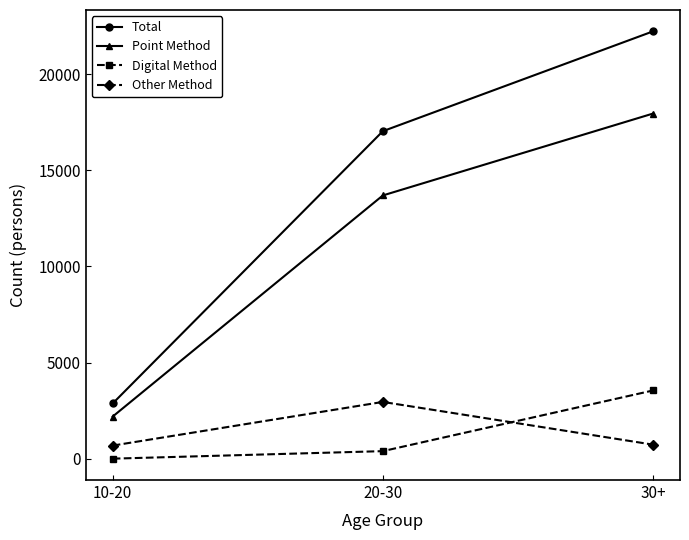

How many lines are shown in the chart?

4